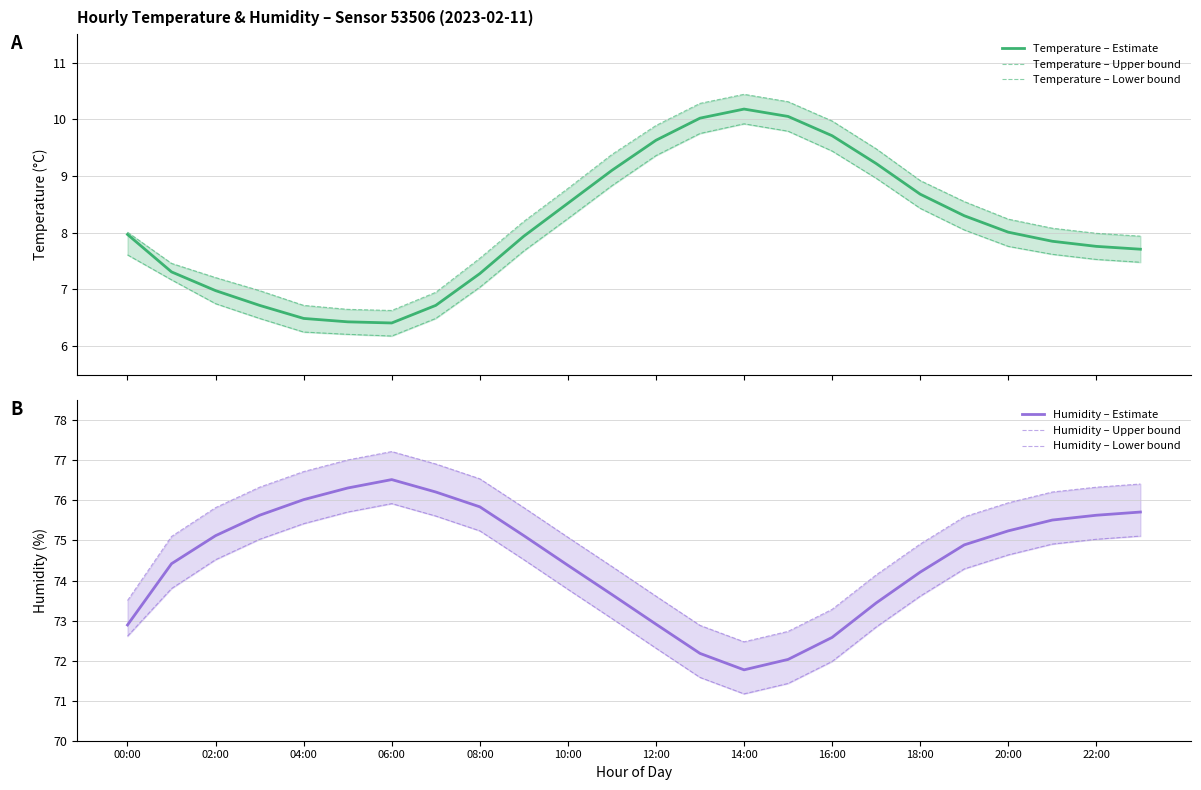

Does the chart have visible grid lines?

Yes